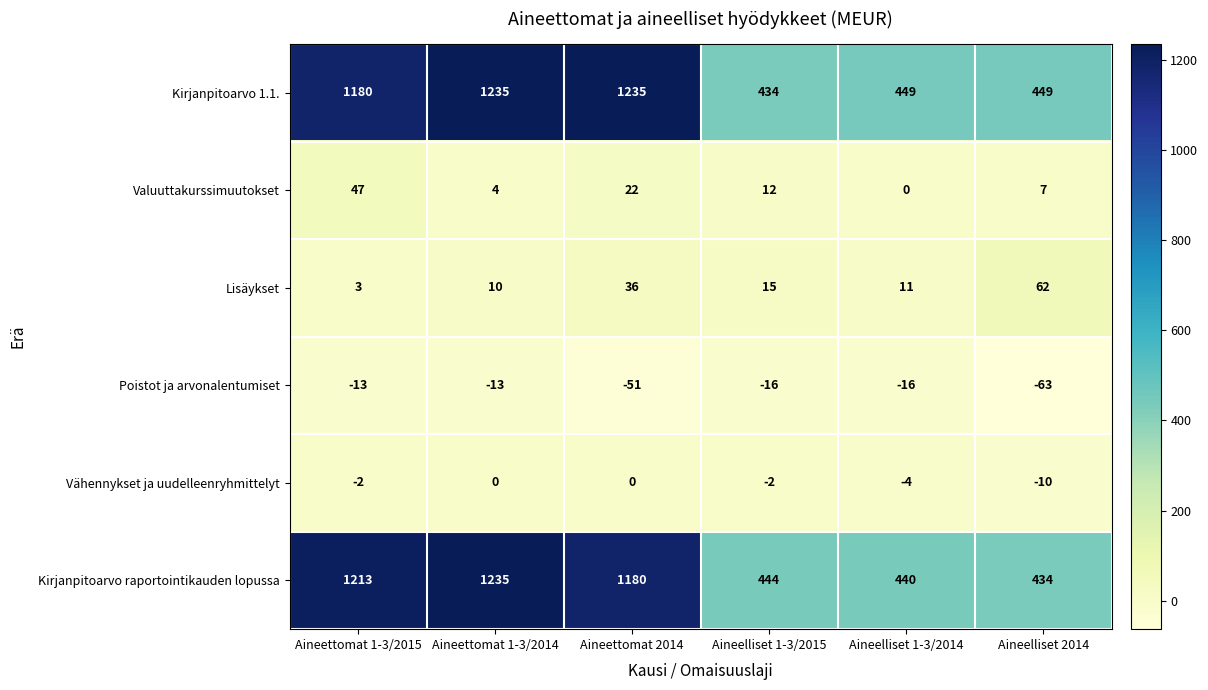

At which category is the sum across all series the highest?

Aineettomat 1-3/2014